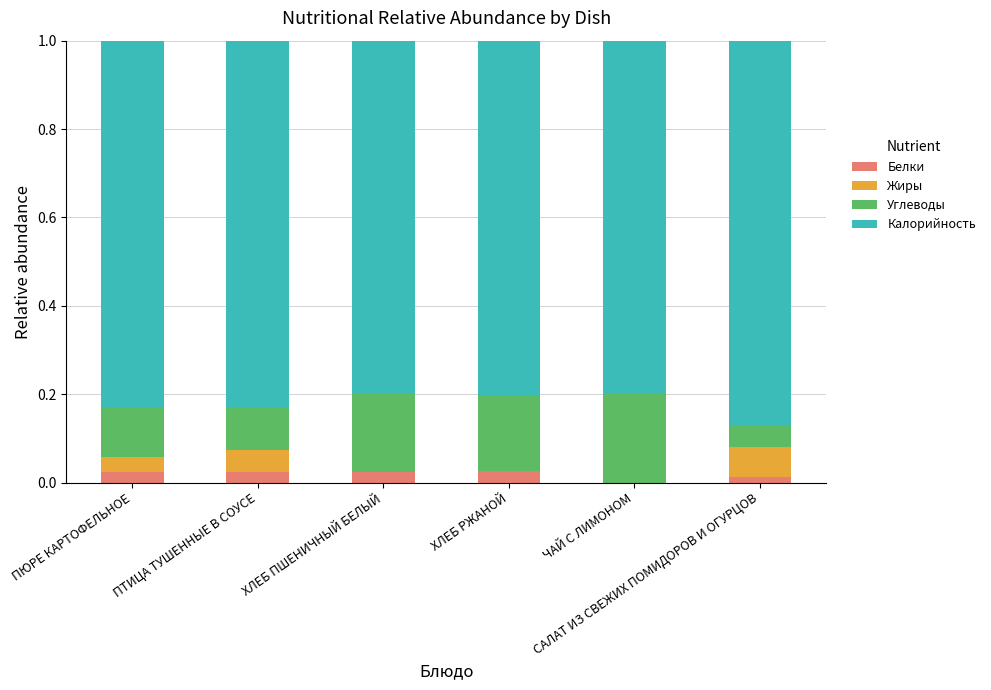

What position from the left is ЧАЙ С ЛИМОНОМ?

5